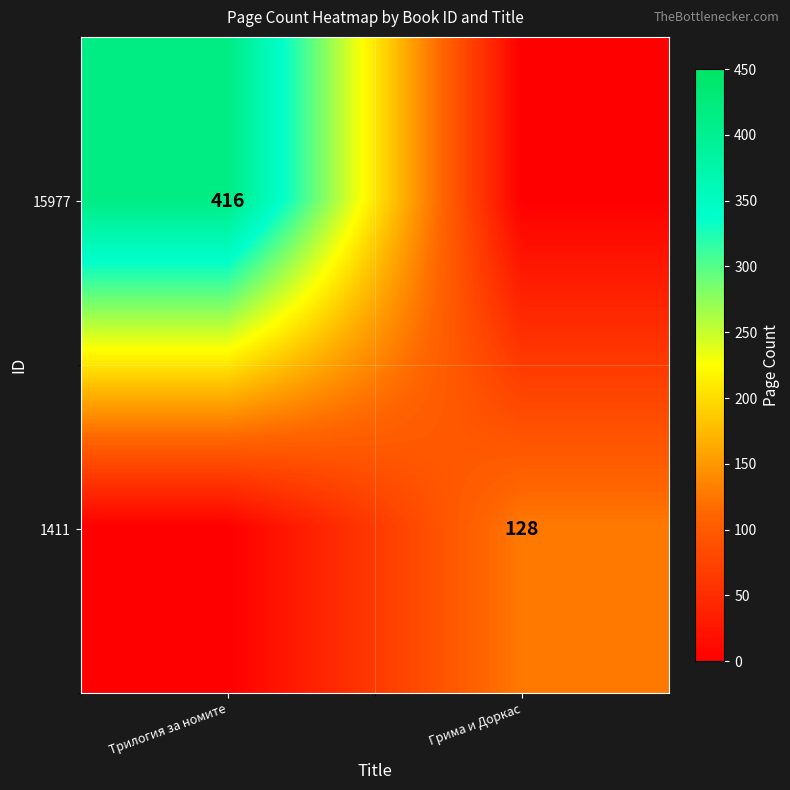

Is it true that 1411 equals 56 at Грима и Доркас?

False